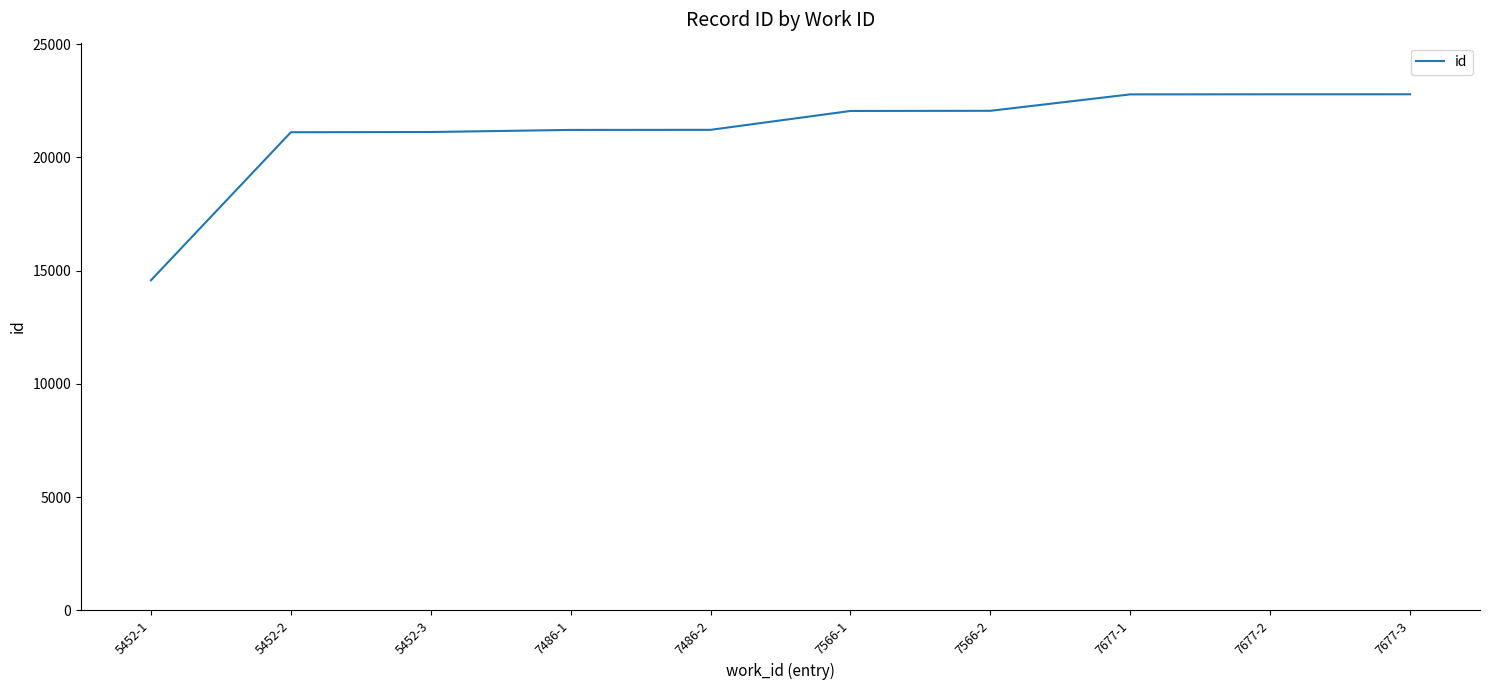

Between 7566-1 and 7486-2, which is larger?

7566-1